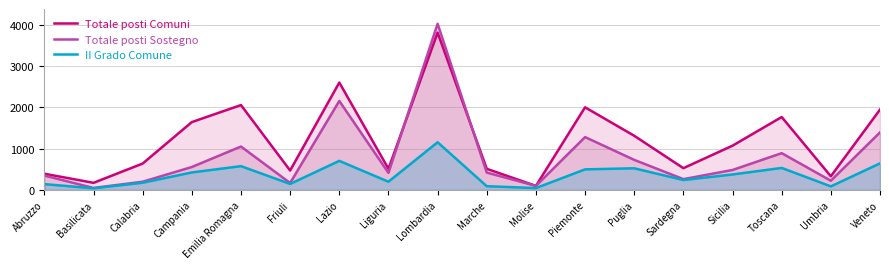

Rank the series at Marche from highest to lowest value.

Totale posti Comuni, Totale posti Sostegno, II Grado Comune